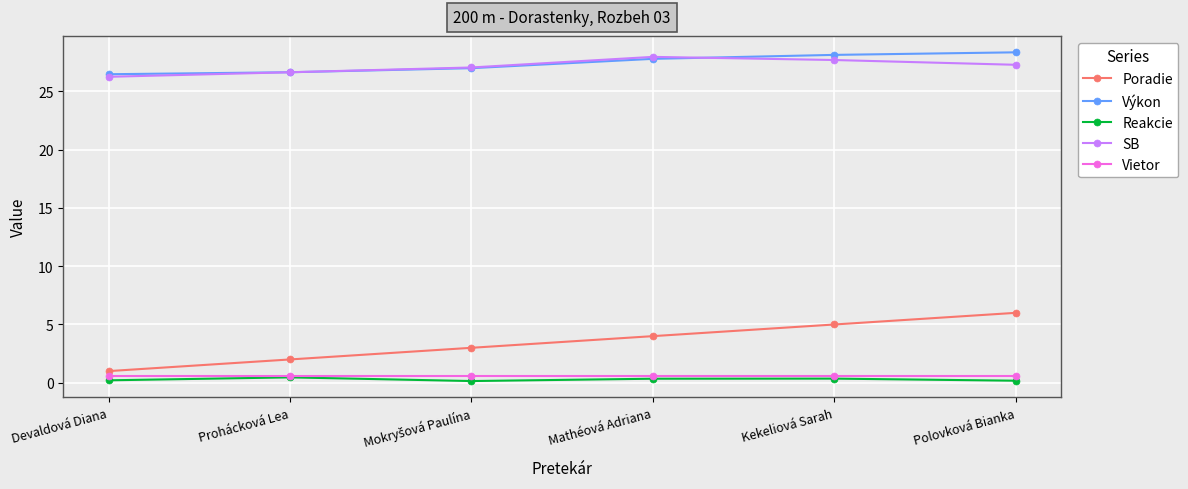

At how many categories does at least one series exceed 25?

6